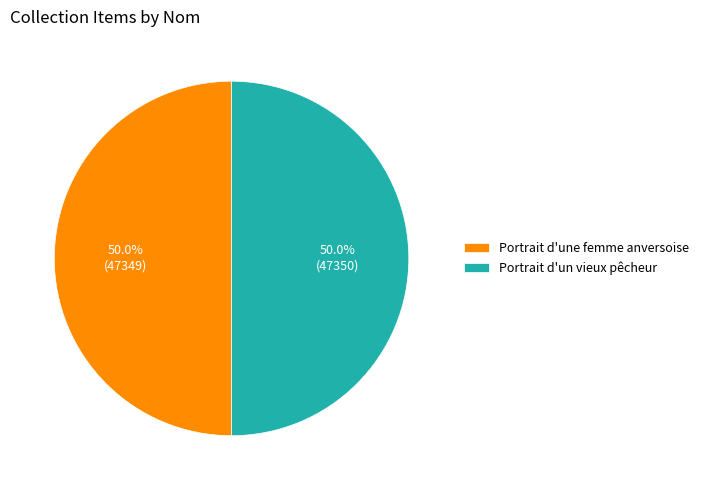

What percentage is NOT represented by Portrait d'une femme anversoise?

50.0%